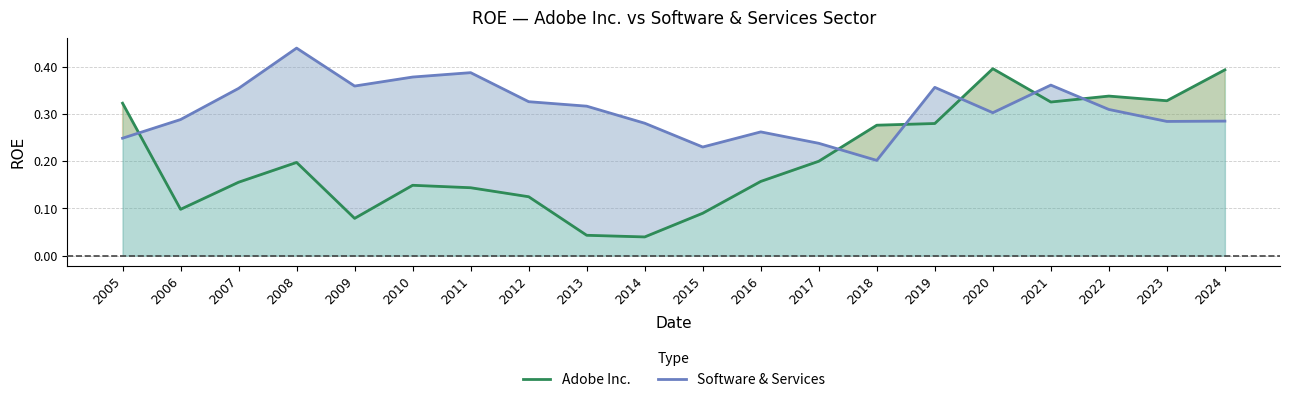

Which series has the largest total across all categories?

Software & Services